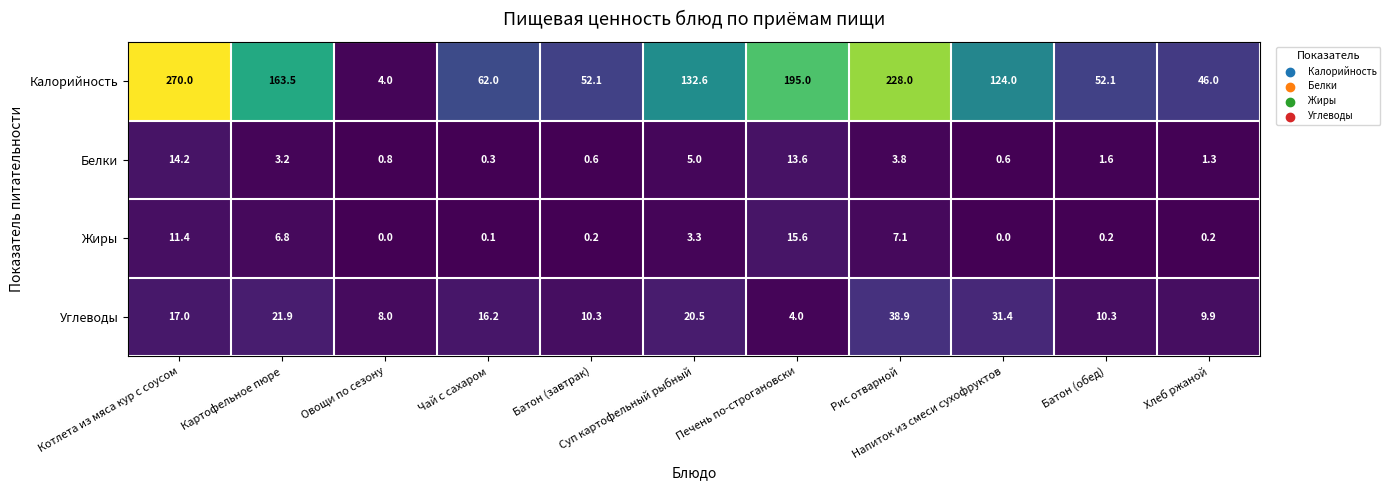

Which series has the largest total across all categories?

Калорийность